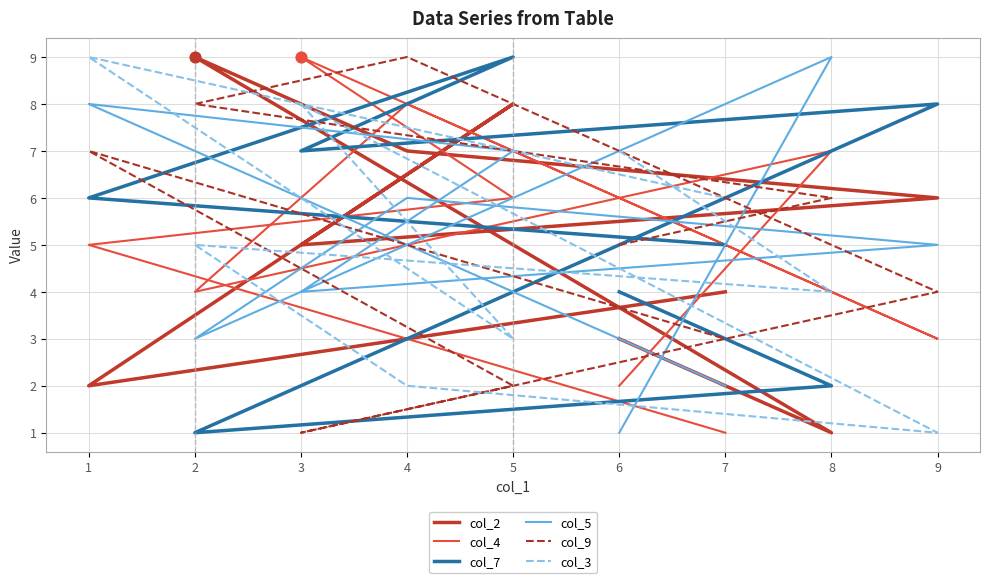

What are all the series names shown in the legend?

col_2, col_4, col_7, col_5, col_9, col_3